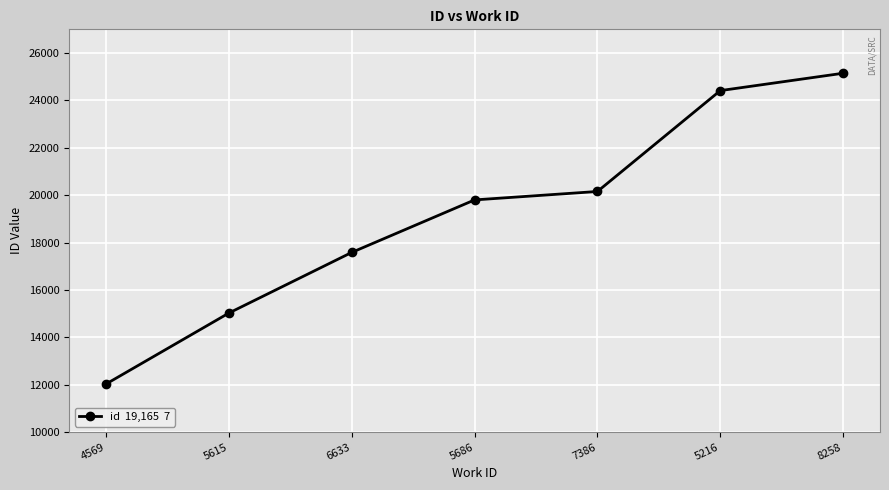

List the labels in order of value, largest first.

8258, 5216, 7386, 5686, 6633, 5615, 4569